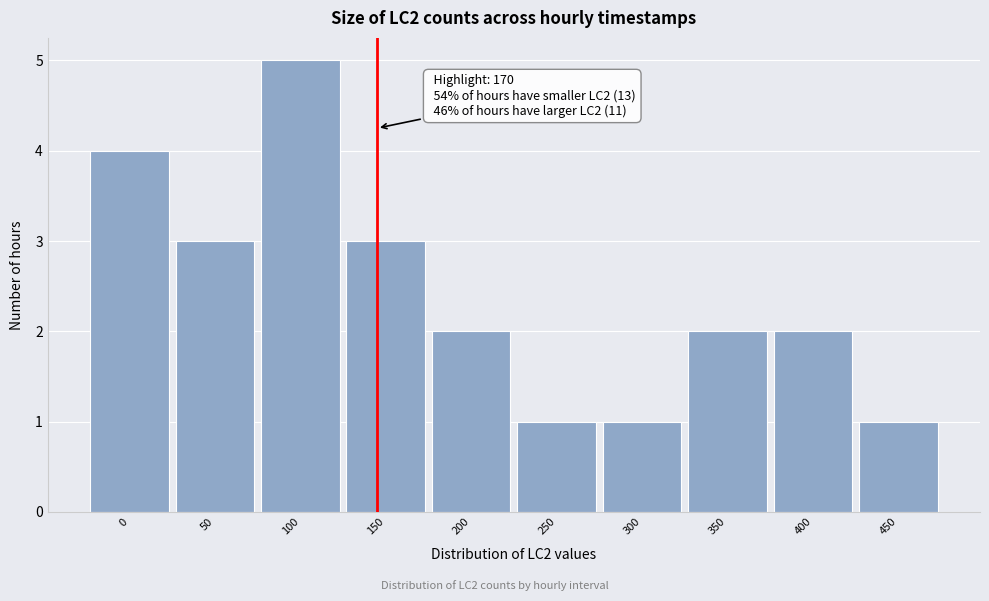

Reading left to right, what are all the values shown in this chart?

4	3	5	3	2	1	1	2	2	1